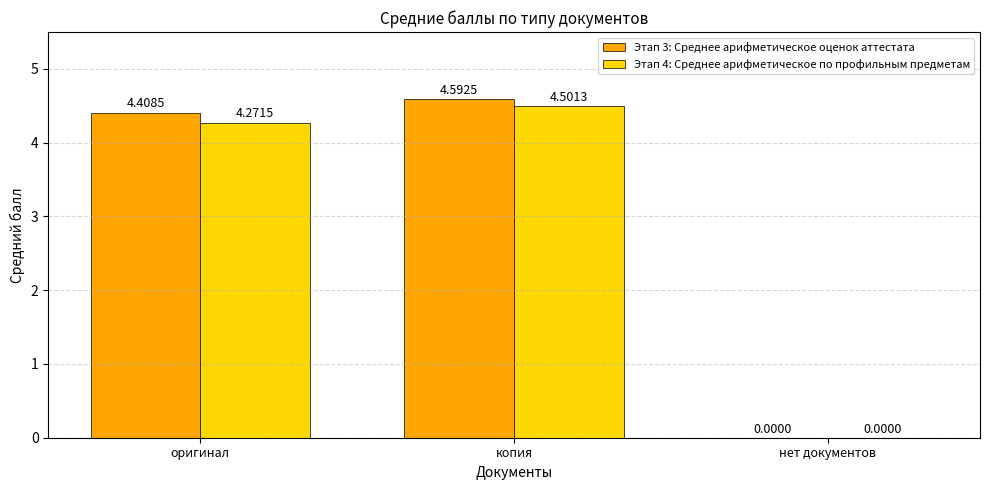

What are all the series names shown in the legend?

Этап 3: Среднее арифметическое оценок аттестата, Этап 4: Среднее арифметическое по профильным предметам